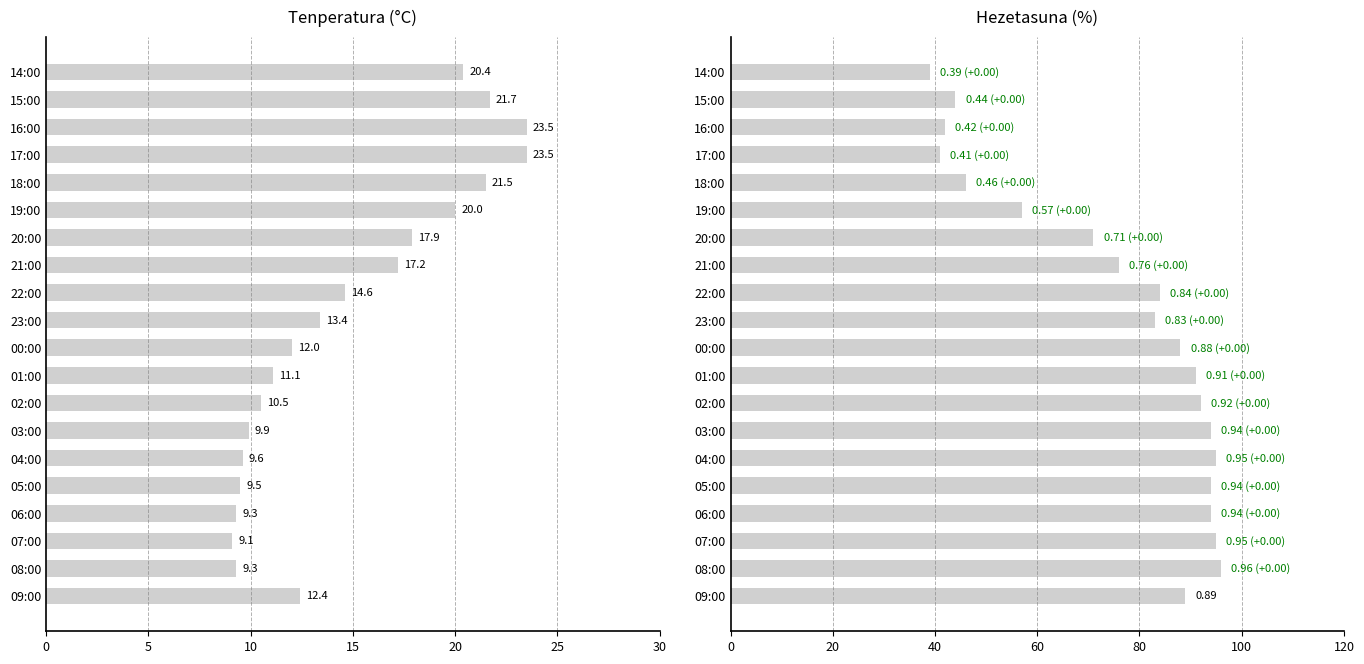

Rank the series by their maximum value, from lowest to highest.

Hezetasuna (%), Tenperatura (°C)